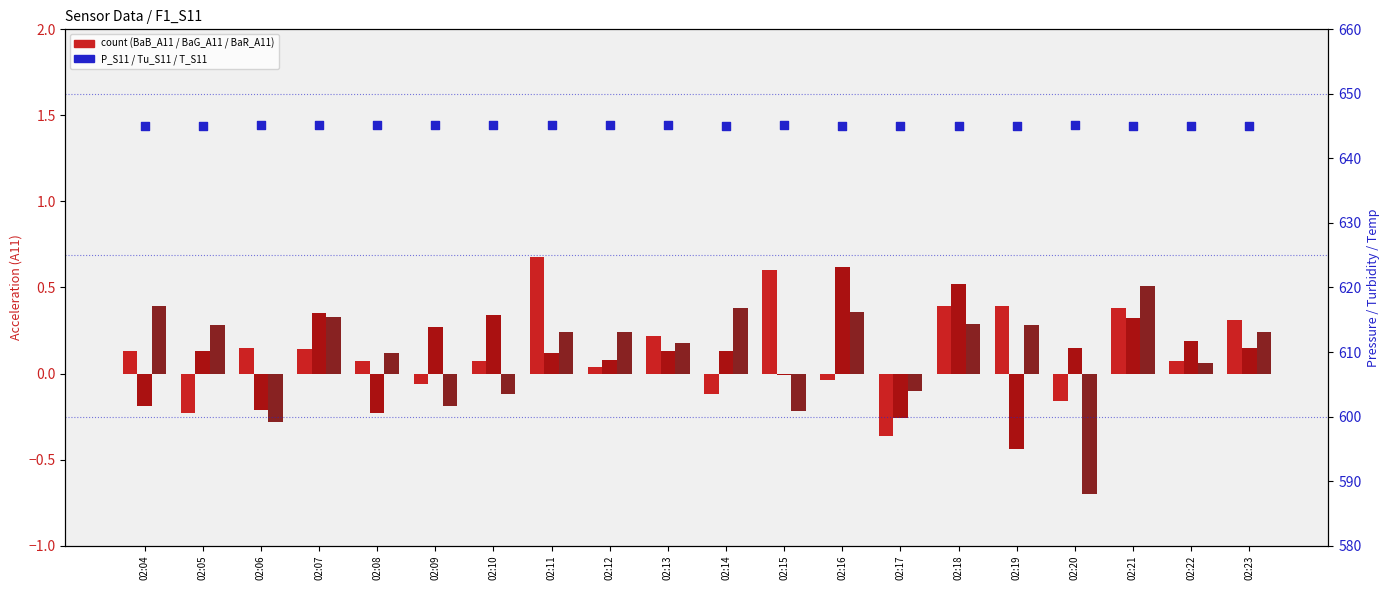

What are all the series names shown in the legend?

BaB_A11, BaG_A11, BaR_A11, P_S11, Tu_S11, T_S11